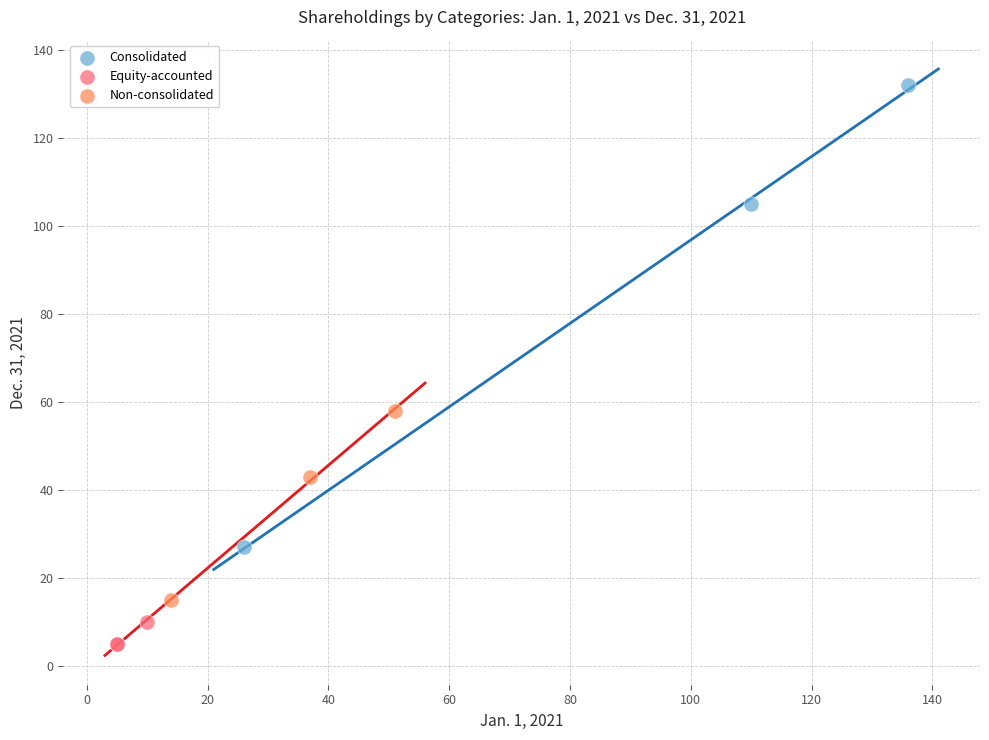

Which series has the widest spread of Y values?

Consolidated